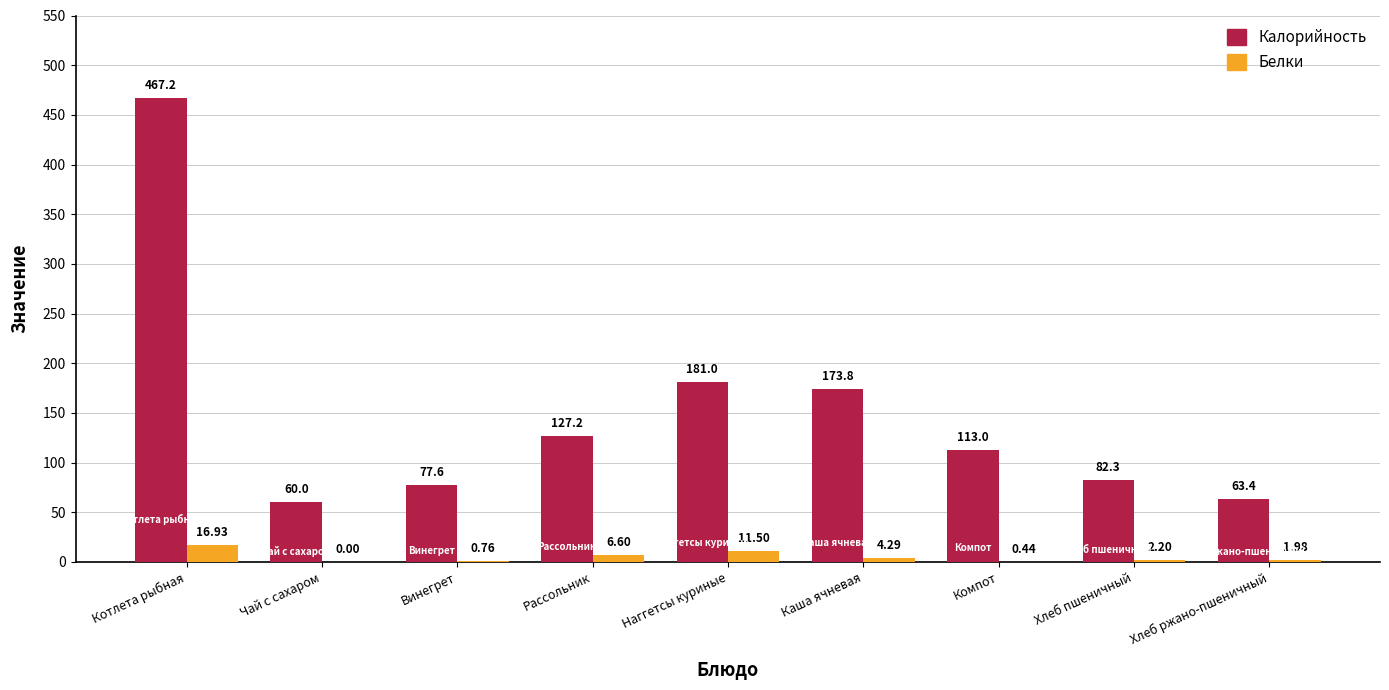

The value of Калорийность at Чай с сахаром is 35.8. True or false?

False